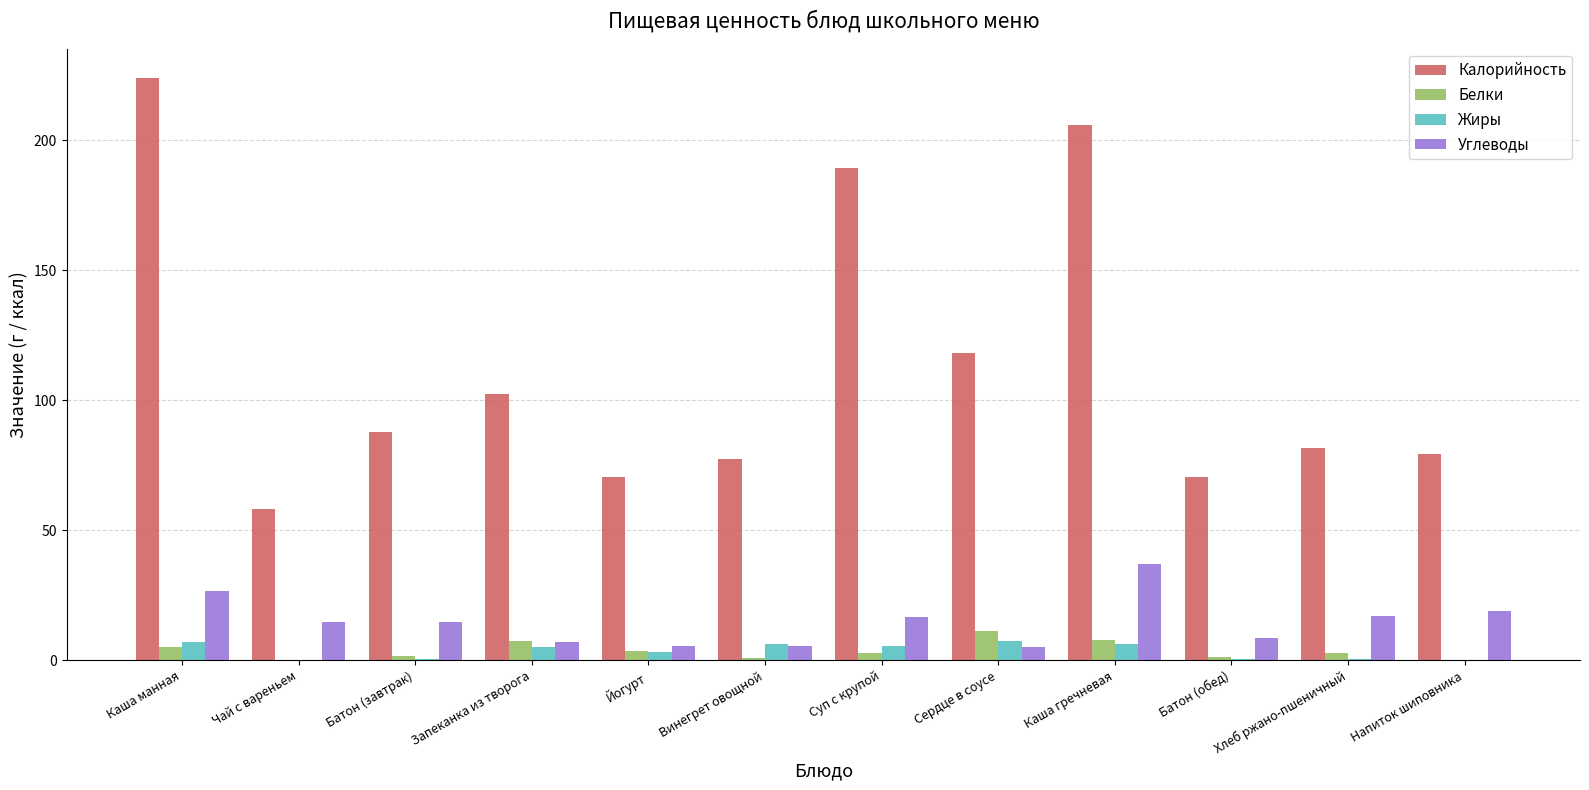

Which series has the largest total across all categories?

Калорийность